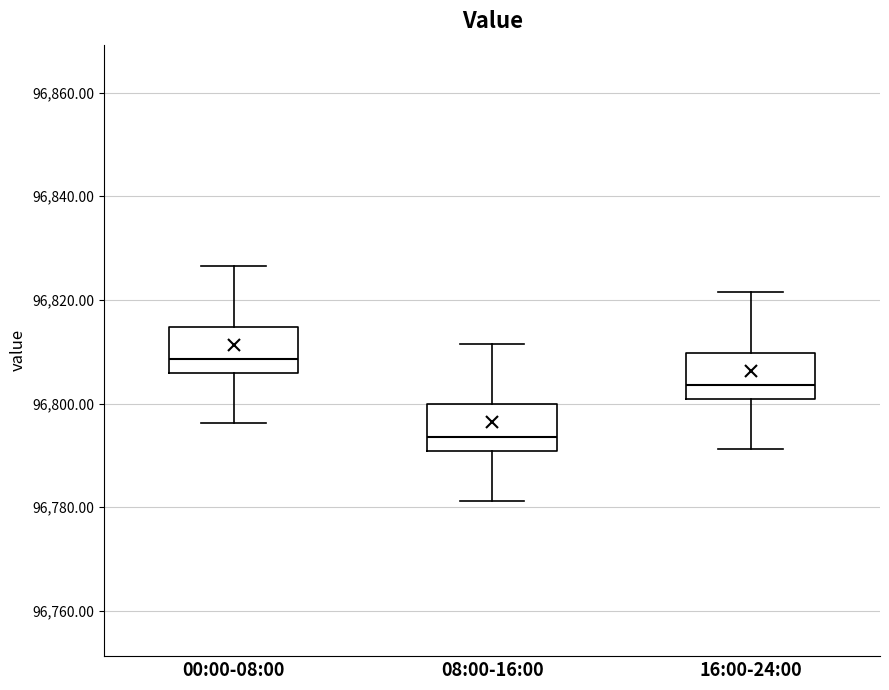

Reading left to right, transcribe this box plot: for each box, give where its median line is, the range the box spans, and where its two whiskers end, as read against the y-axis. The values are not printed on the chart, so give them approximately, as read against the axis.

00:00-08:00: median 96808, box 96806 to 96814, whiskers 96796 to 96826
08:00-16:00: median 96794, box 96790 to 96800, whiskers 96782 to 96812
16:00-24:00: median 96804, box 96800 to 96810, whiskers 96792 to 96822